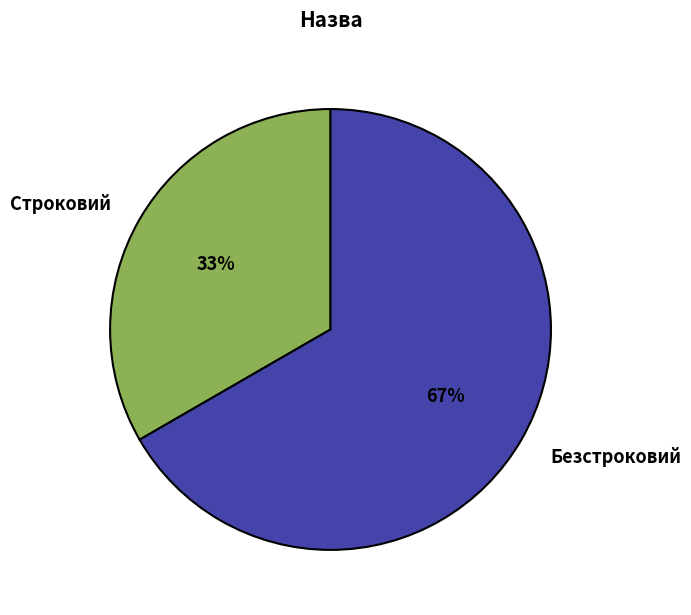

Which slice is the largest?

Безстроковий